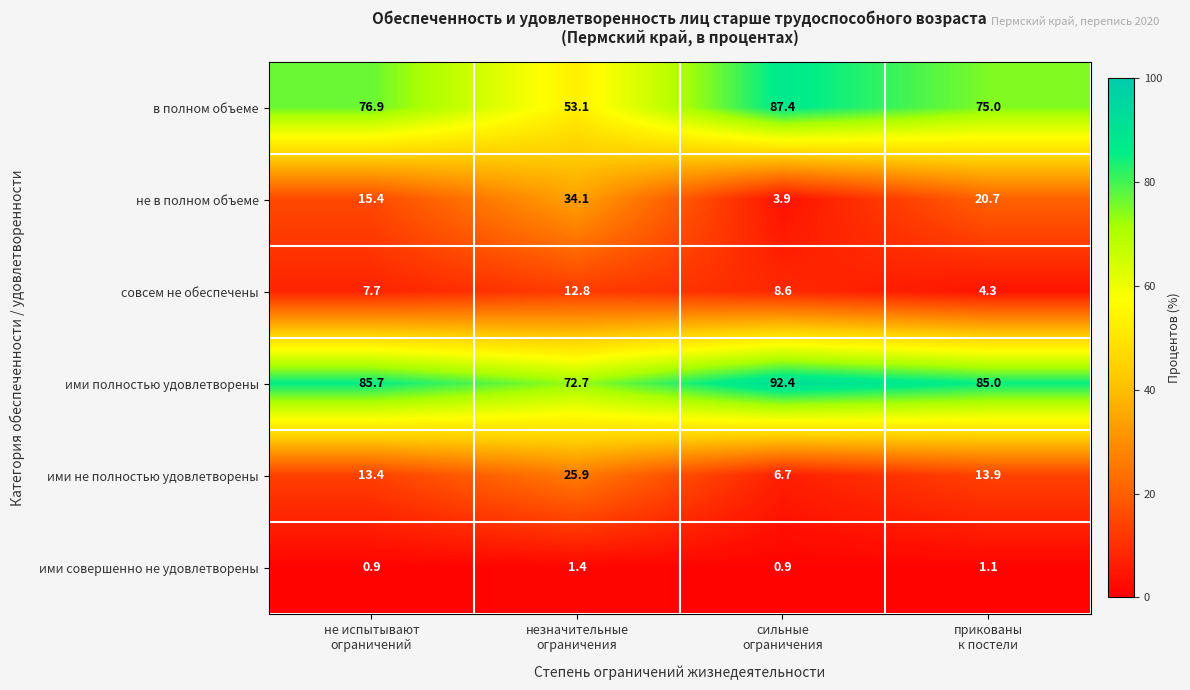

What is the total value across all series at сильные
ограничения?

199.9